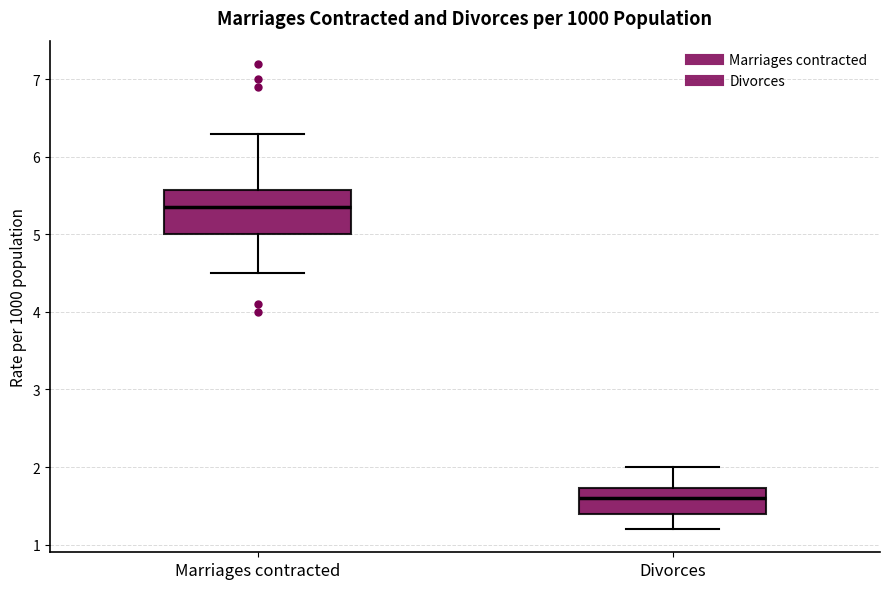

Reading left to right, read every box against the y-axis: the position of its median line, the range the box covers, and the ends of its whiskers. The values are not printed on the chart, so give them approximately, as read against the axis.

Marriages contracted: median 5.4, box 5.0 to 5.6, whiskers 4.5 to 6.3
Divorces: median 1.6, box 1.4 to 1.7, whiskers 1.2 to 2.0